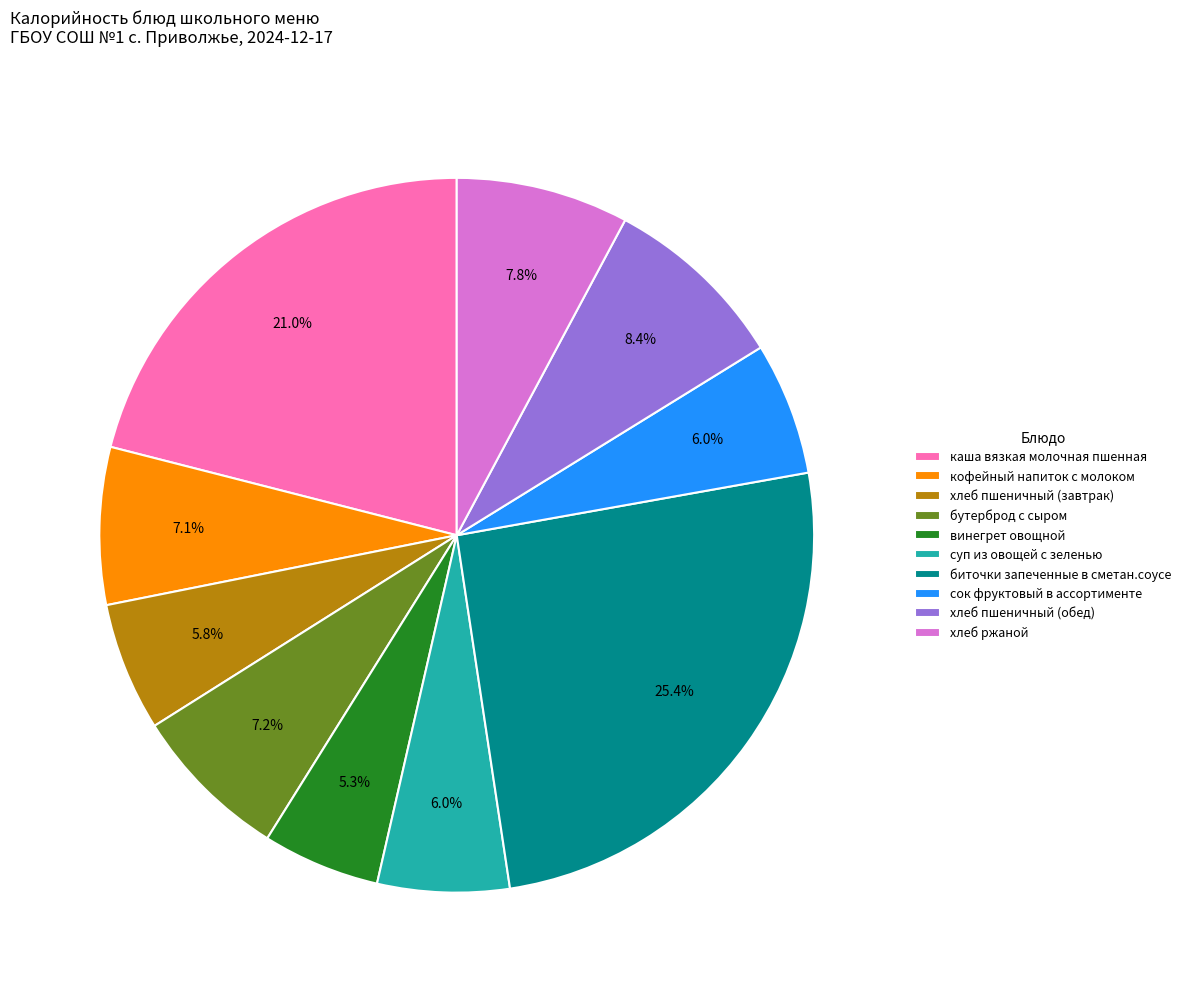

What portion of the pie excludes суп из овощей с зеленью?

94.0%